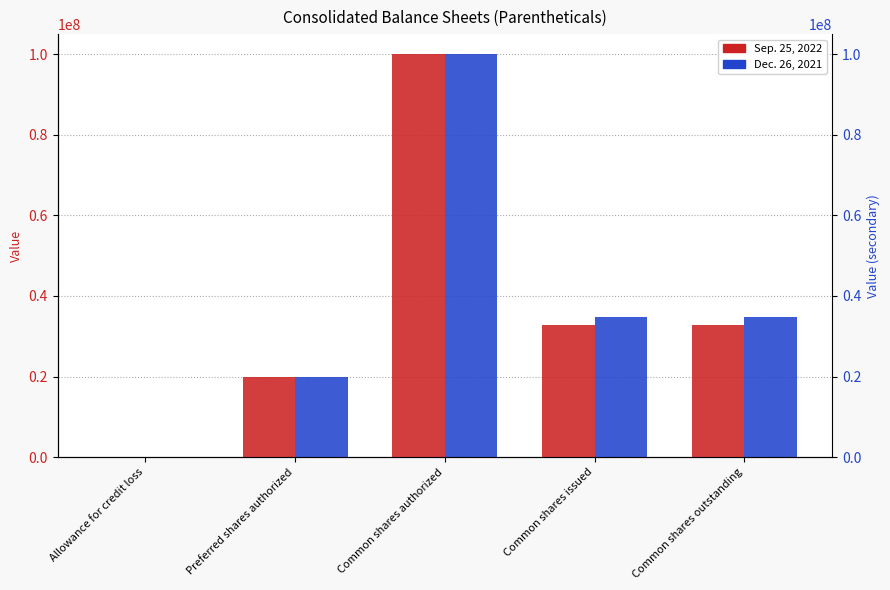

What is the average value of the Sep. 25, 2022 series?

37077857